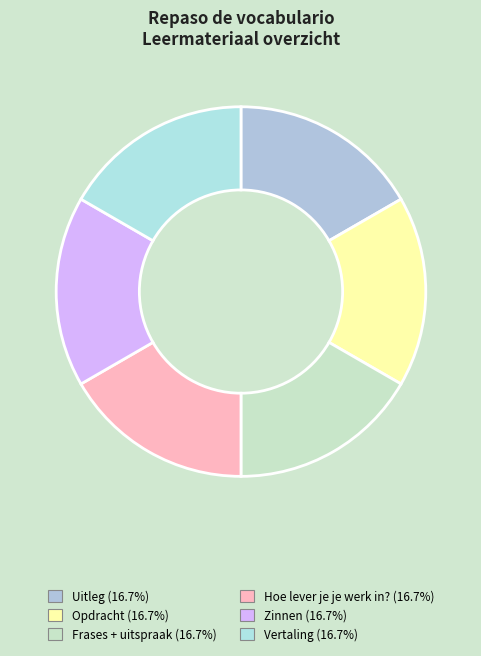

Does any single category account for the majority?

No